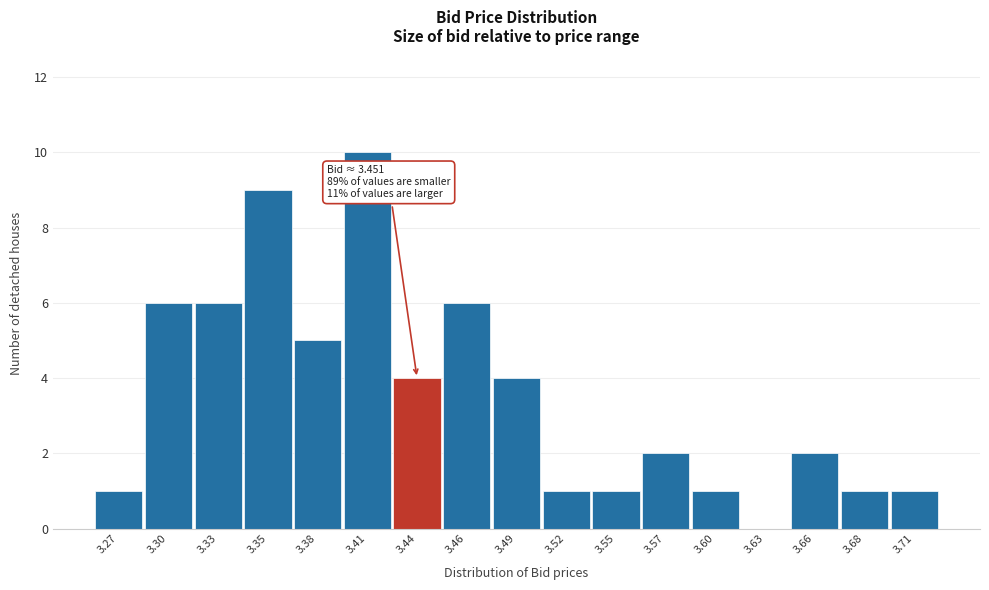

Reading left to right, what are all the values shown in this chart?

3.27=1	3.30=6	3.33=6	3.35=9	3.38=5	3.41=10	3.44=4	3.46=6	3.49=4	3.52=1	3.55=1	3.57=2	3.60=1	3.63=0	3.66=2	3.68=1	3.71=1